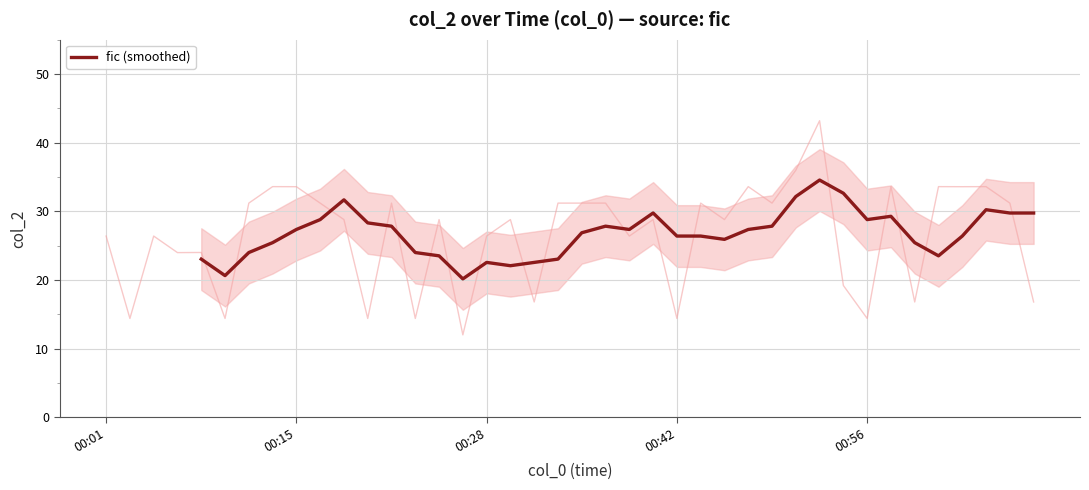

Which has a higher value, 12 or 00:15?

12